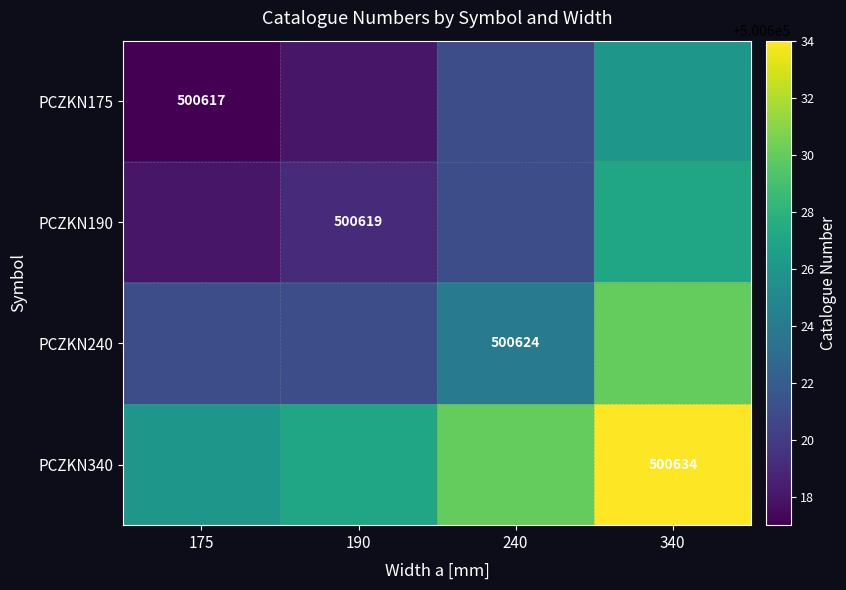

What is the difference between the highest and lowest values at 240?

9